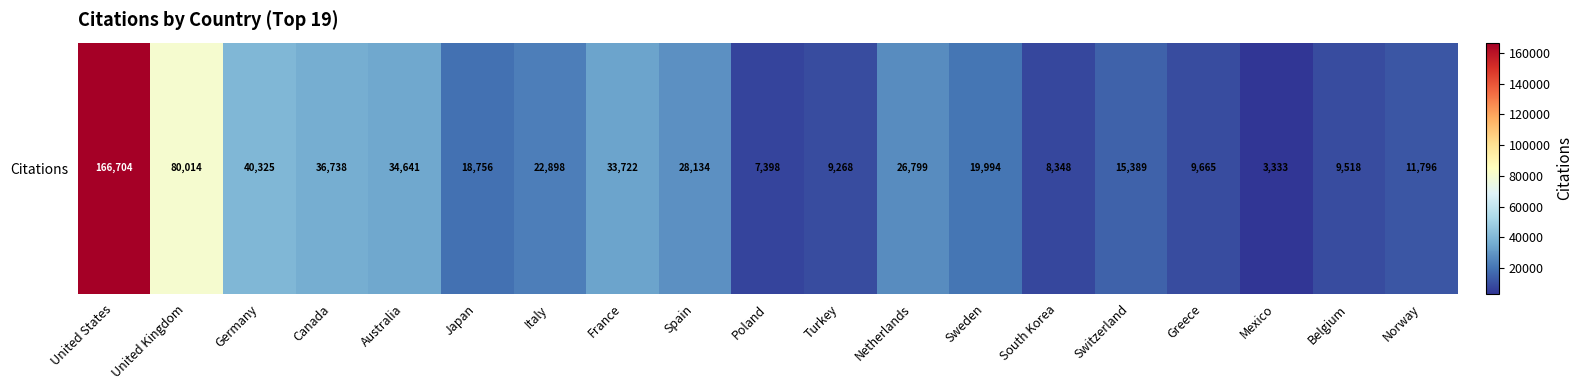

The value at Greece is 9665. True or false?

True